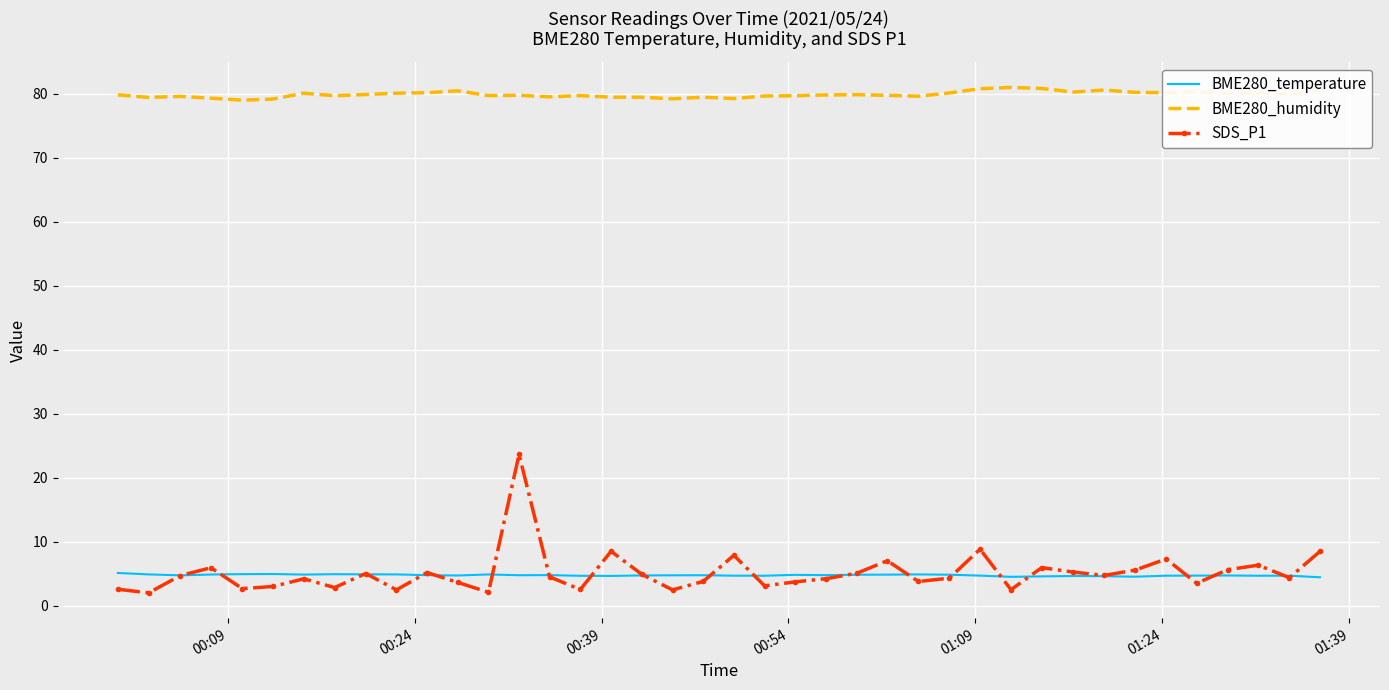

What is the highest value of the BME280_temperature series?

5.1